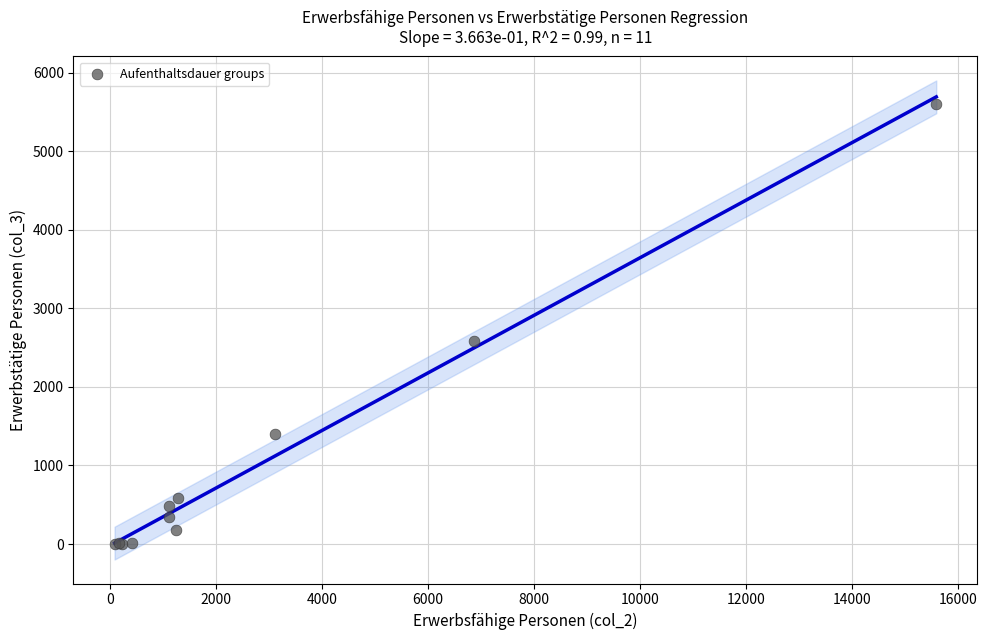

What Y value in the scatter plot is closest to 2804?

2580